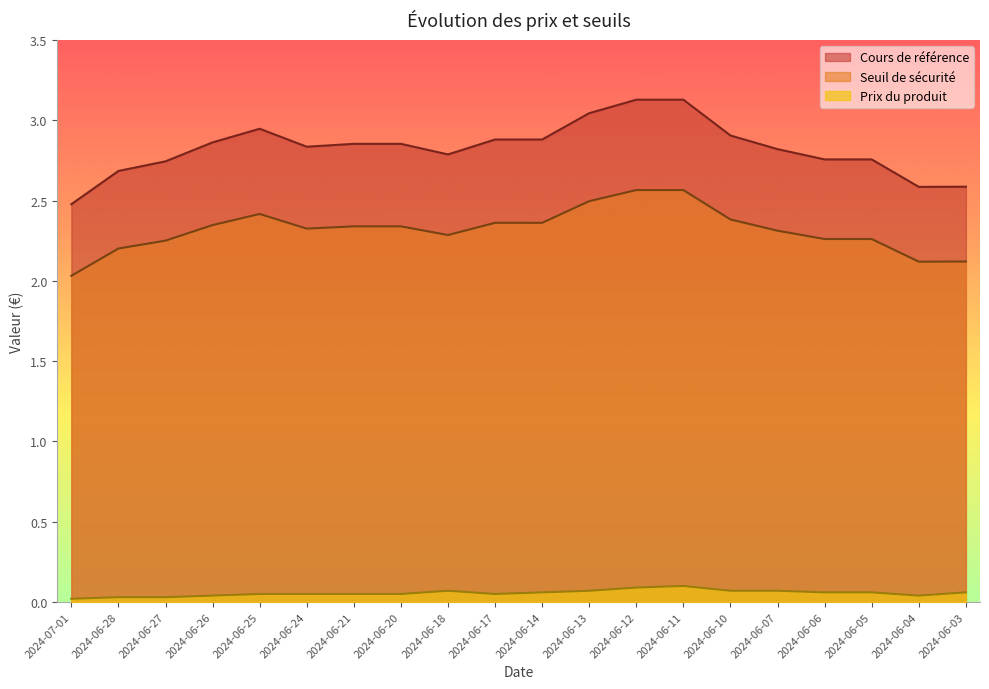

How many series are shown in this chart?

3